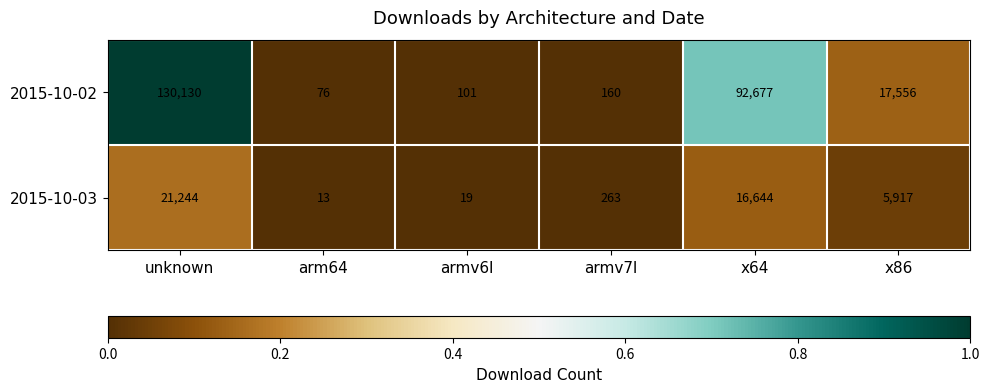

What is the average value of the 2015-10-03 series?

7350